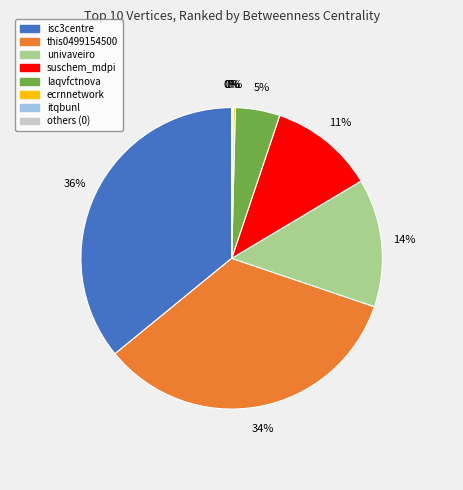

To the nearest percent, what is the difference between the largest and smallest slice percentages?

36%